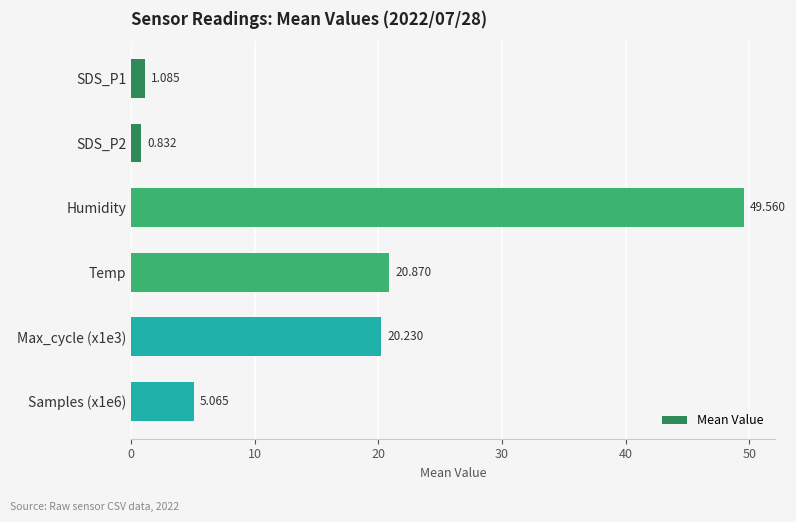

At which category does the chart reach its peak across all series?

Humidity